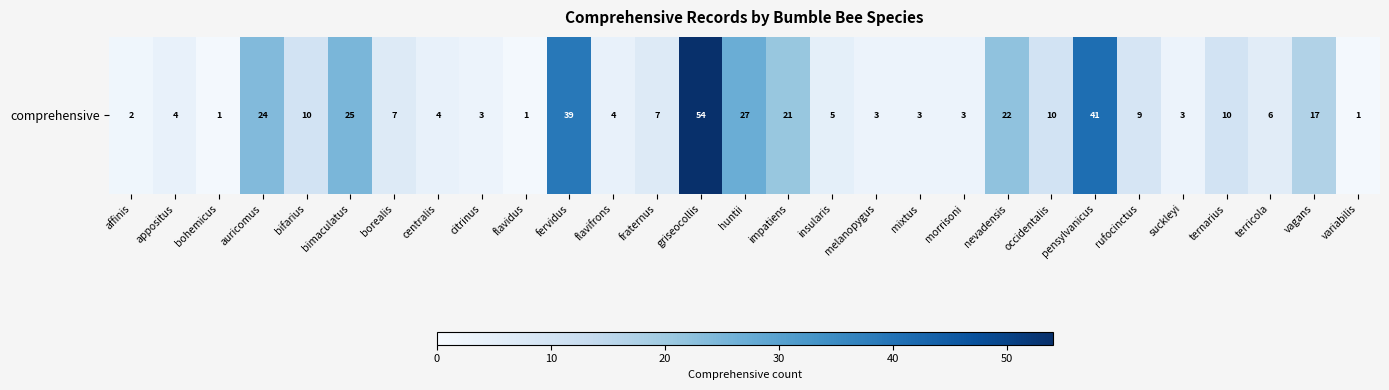

What is the difference between the maximum and minimum values?

53